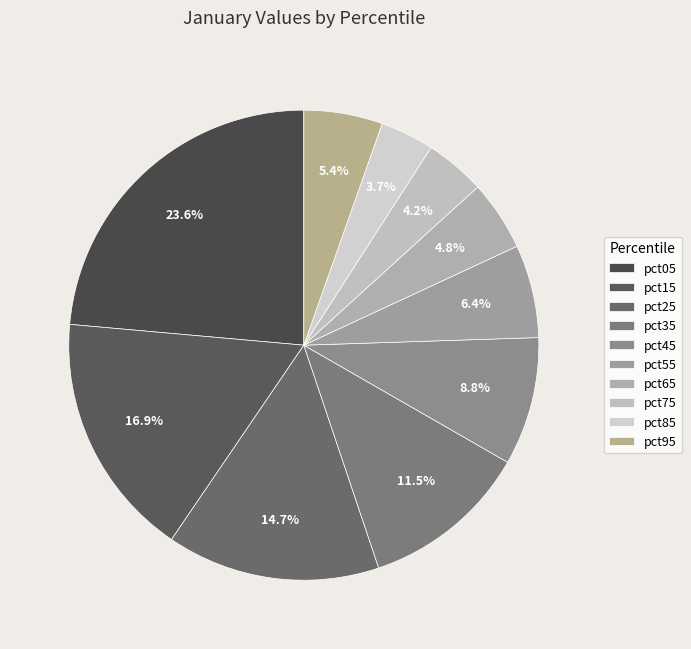

Do pct45 and pct85 together represent more than half of the pie?

No